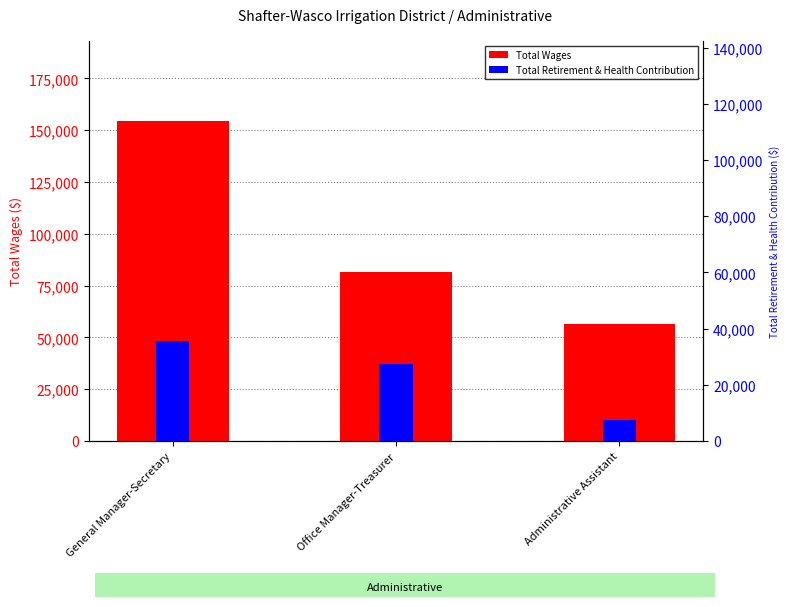

What is the difference between the highest and lowest values at Office Manager-Treasurer?

54065